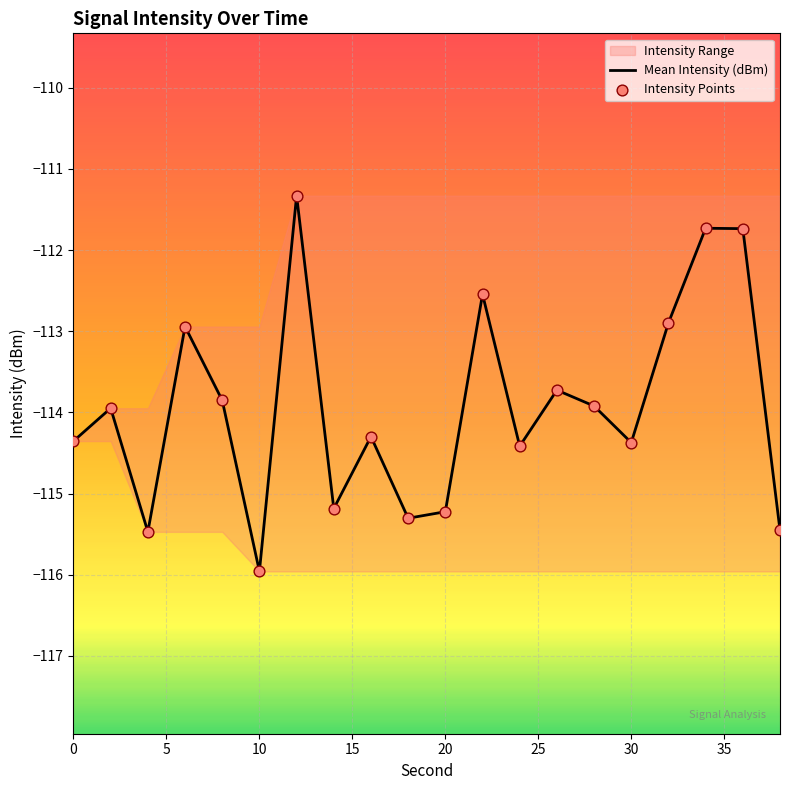

Which category has the lowest value in the Mean Intensity (dBm) series?

10